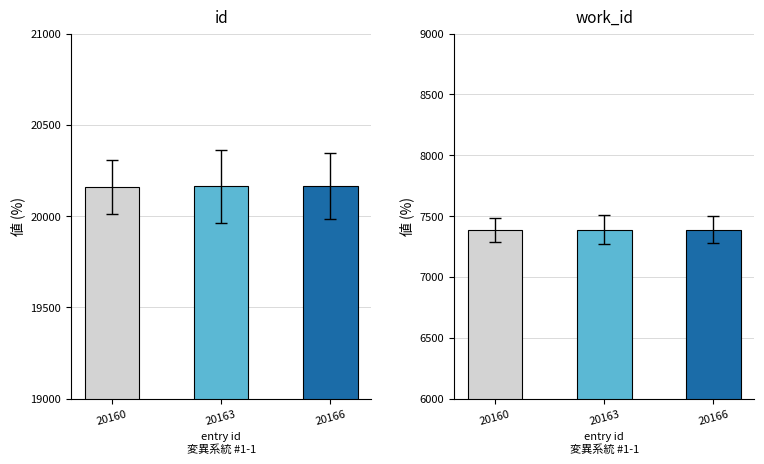

Reading left to right, transcribe all the data shown in this chart.

id: 20160	20163	20166
work_id: 7388	7388	7388